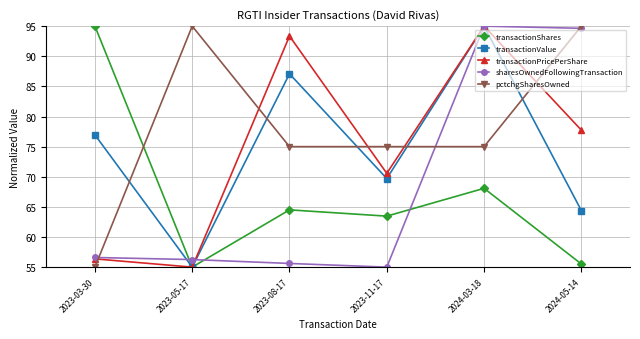

After their last crossing, which series has the higher values: transactionValue or pctchgSharesOwned?

pctchgSharesOwned